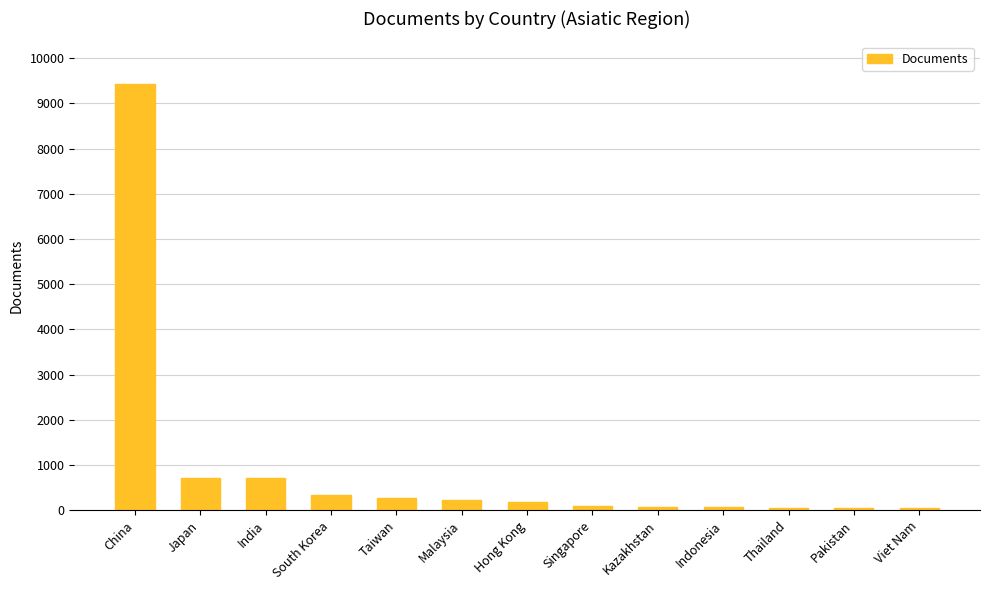

How many bars are there in total?

13